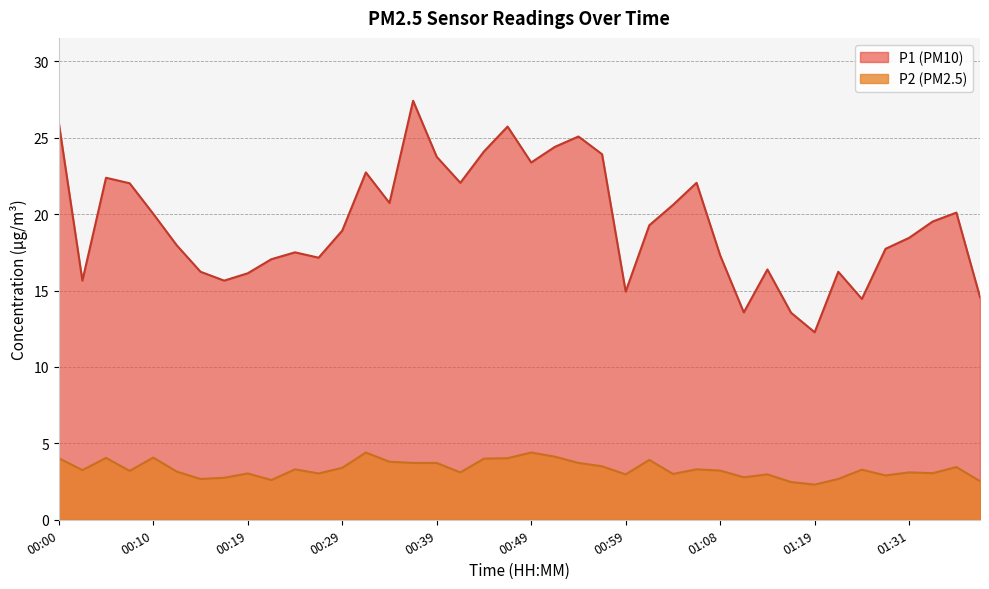

List the series in order of their overall mean, lowest first.

P2 (PM2.5), P1 (PM10)